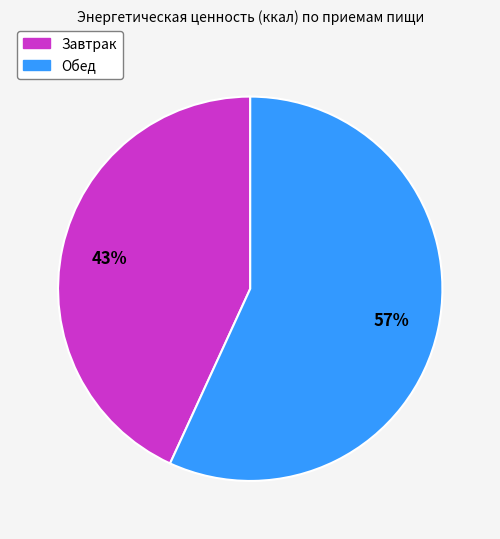

Which category has the smallest portion of the pie?

Завтрак